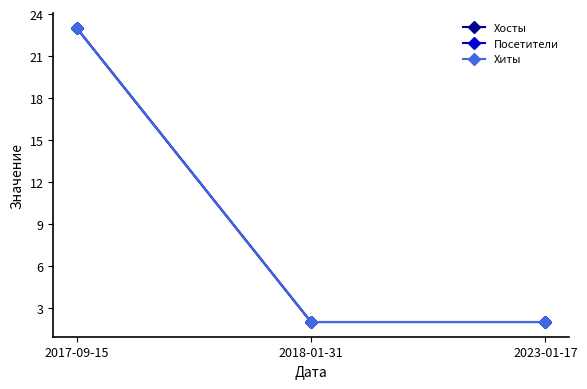

Reading right to left, what are all the values shown in this chart?

Хосты: 2023-01-17=2	2018-01-31=2	2017-09-15=23
Посетители: 2023-01-17=2	2018-01-31=2	2017-09-15=23
Хиты: 2023-01-17=2	2018-01-31=2	2017-09-15=23